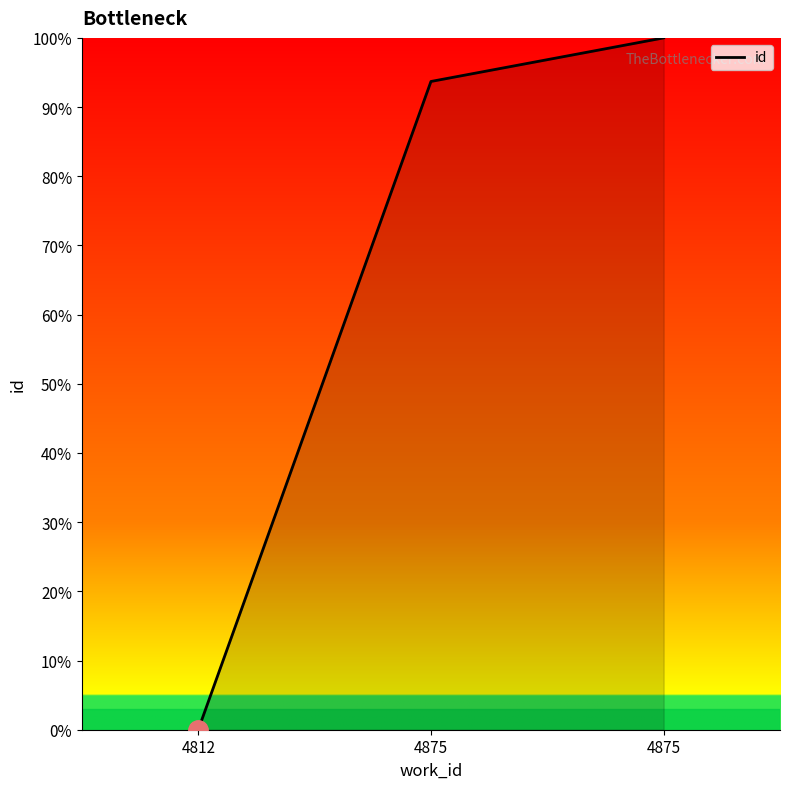

The chart shows a value of 93.7 at 4875. True or false?

True